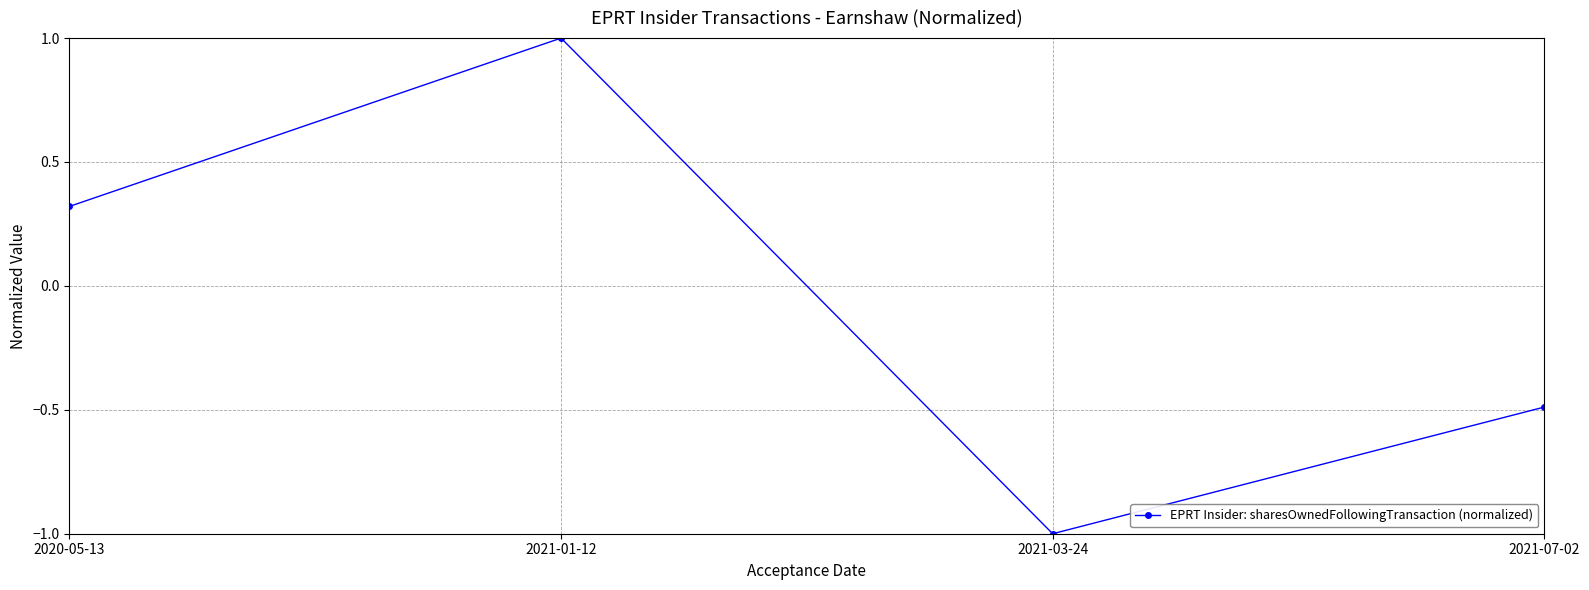

What is the difference between the maximum and minimum values?

2.0